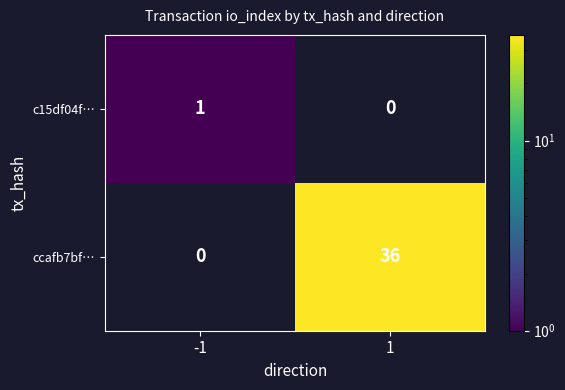

What is the maximum value shown in the chart?

36